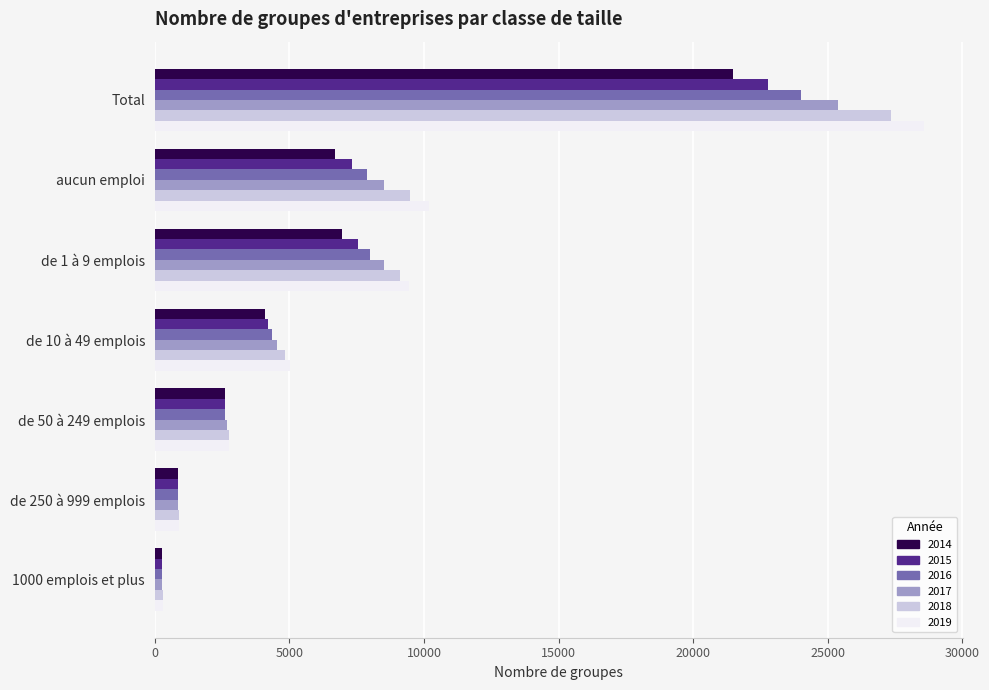

Which category has the highest value across all series?

Total